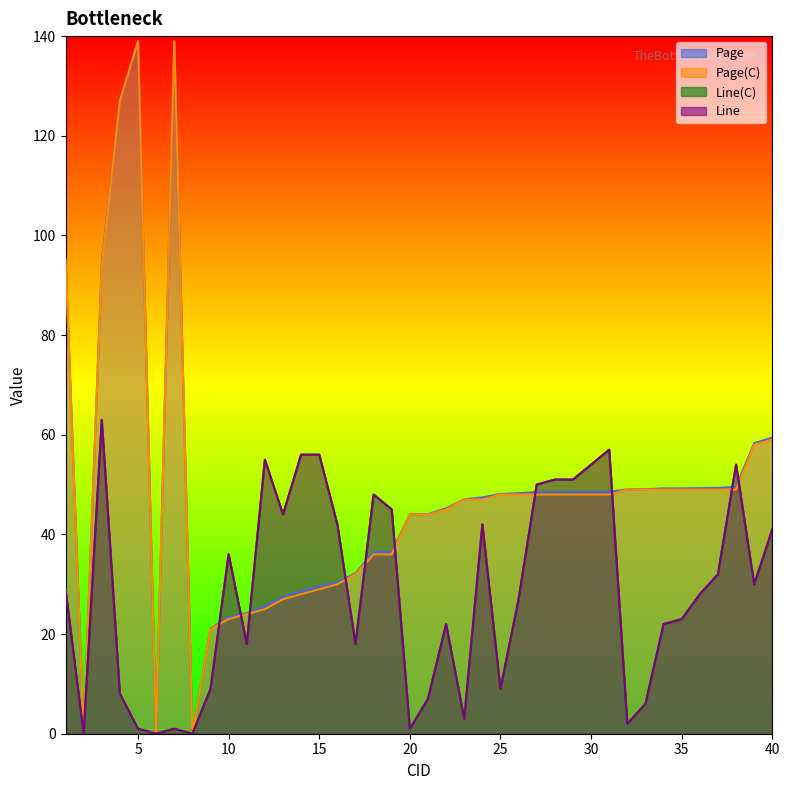

Between which two adjacent categories do Page and Line(C) first intersect?

9 and 10